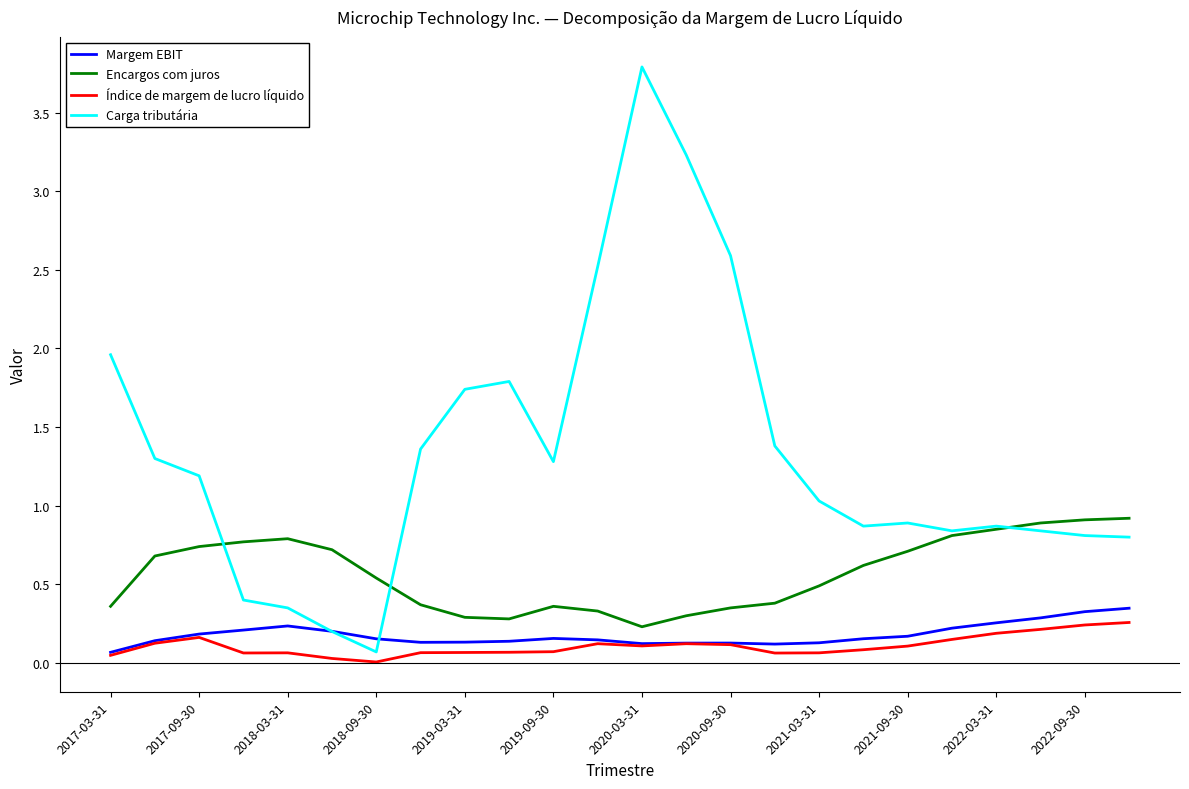

Which series has the largest range (max minus min)?

Carga tributária